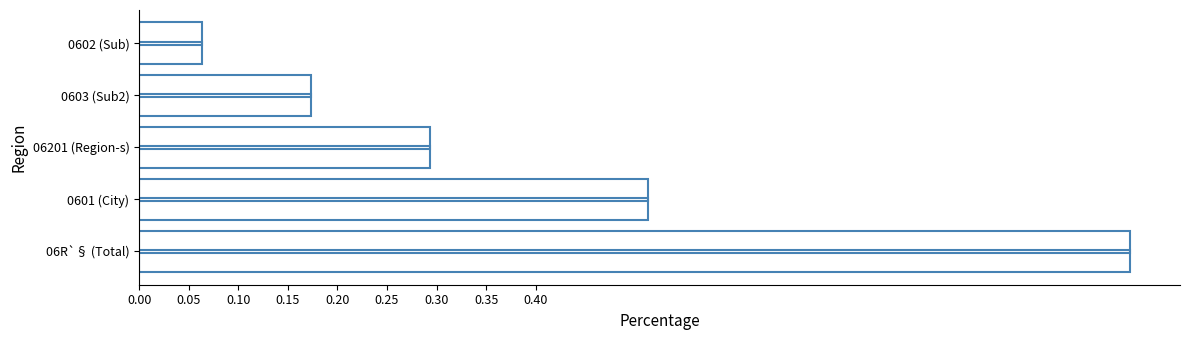

What is the value of the 5th bar from the left?

0.1